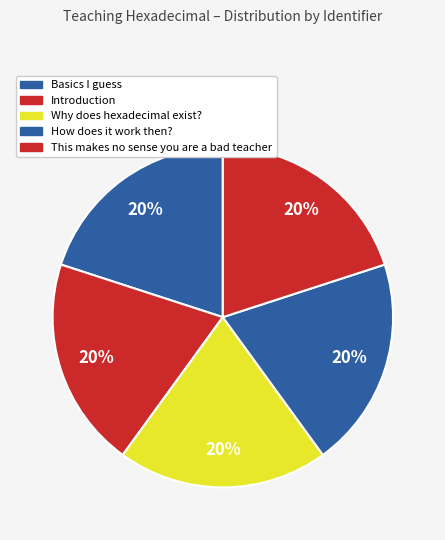

To the nearest percent, what portion does Basics I guess represent?

20%